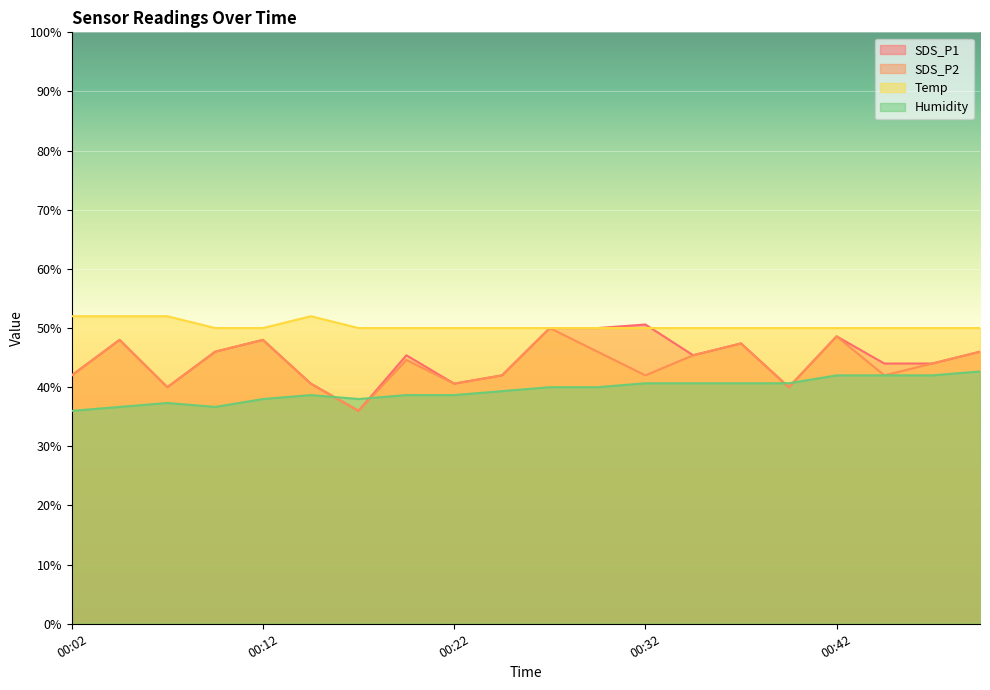

Between 00:29 and 00:04, which is larger?

00:29